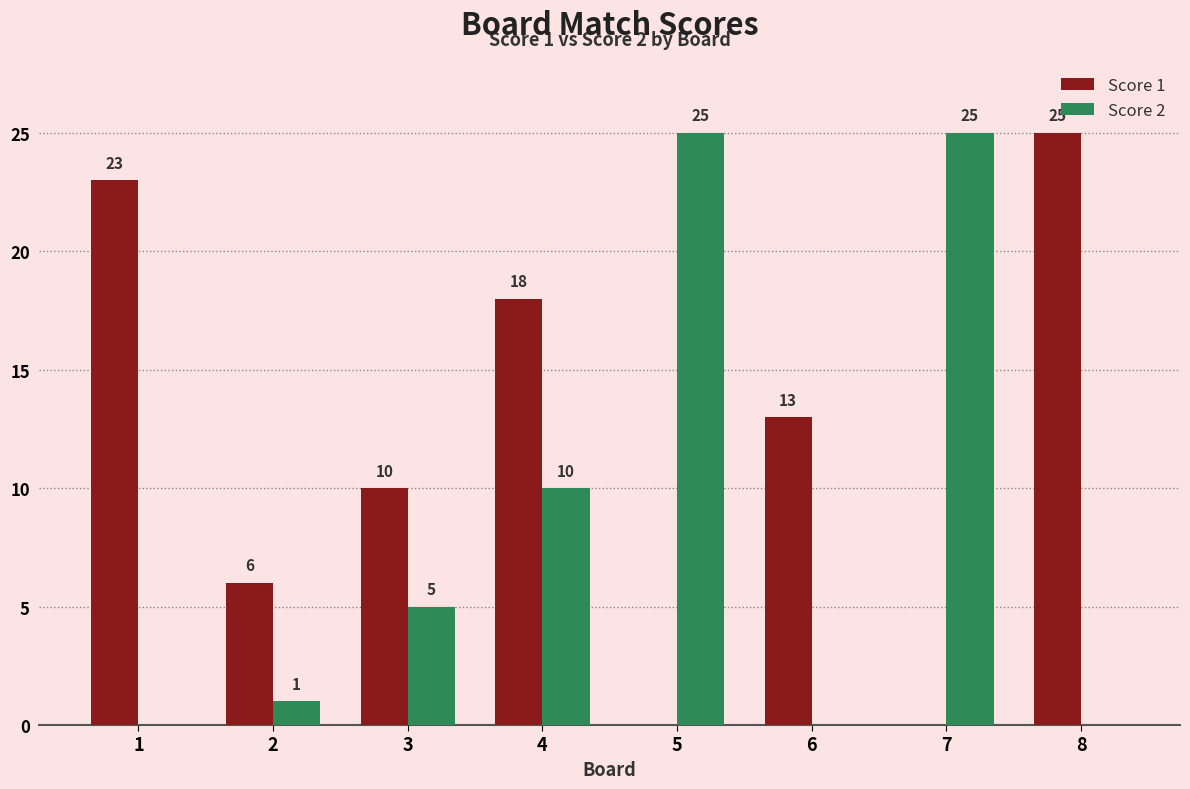

What is the sum of all Score 1 values?

95